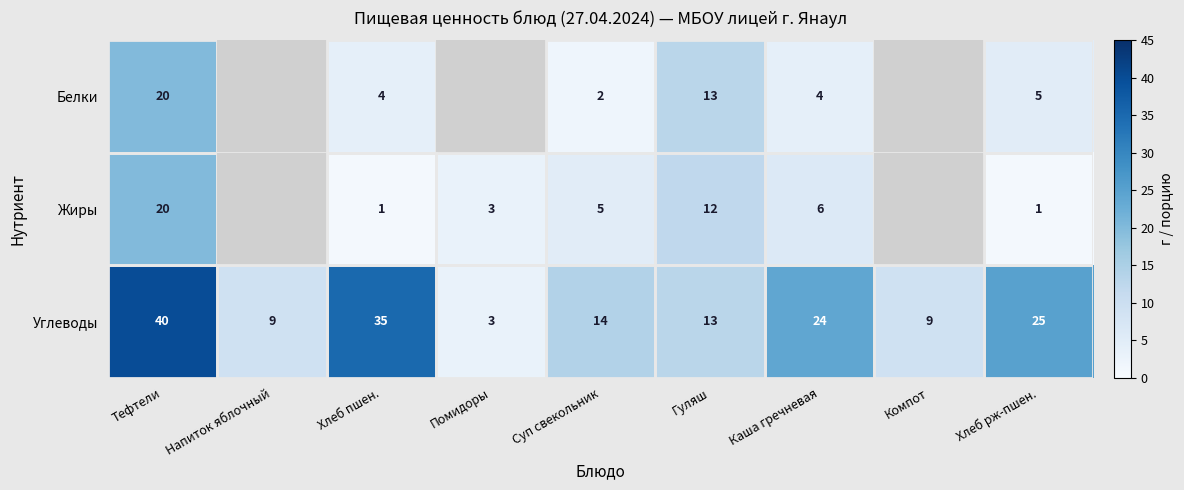

What is the difference between the Углеводы values at Гуляш and Компот?

4